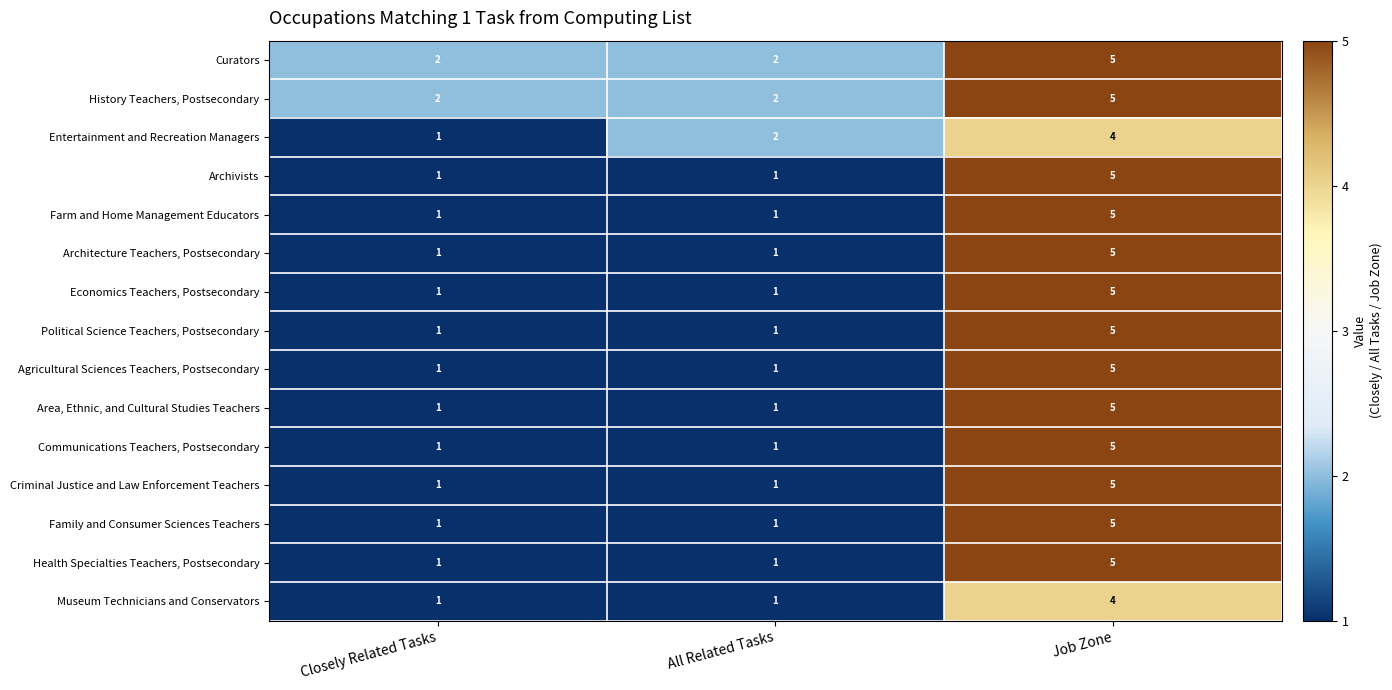

How many categories are shown in the chart?

3